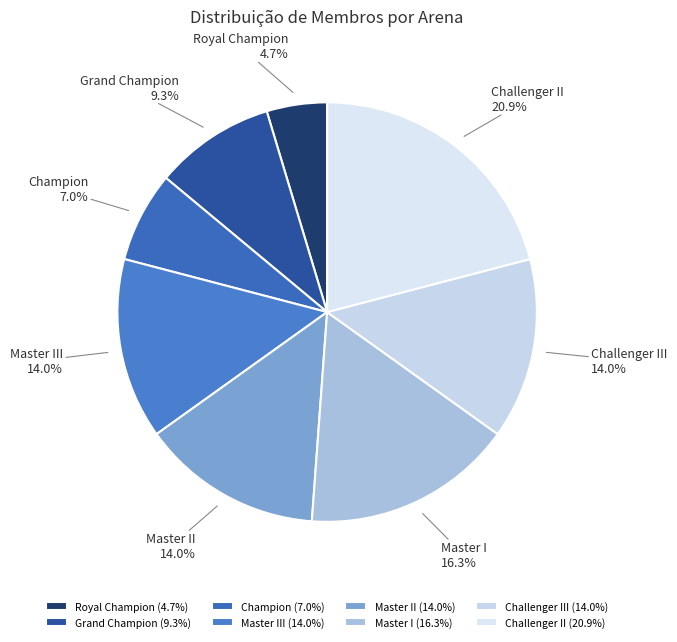

True or false: Champion accounts for 1% of the total.

False